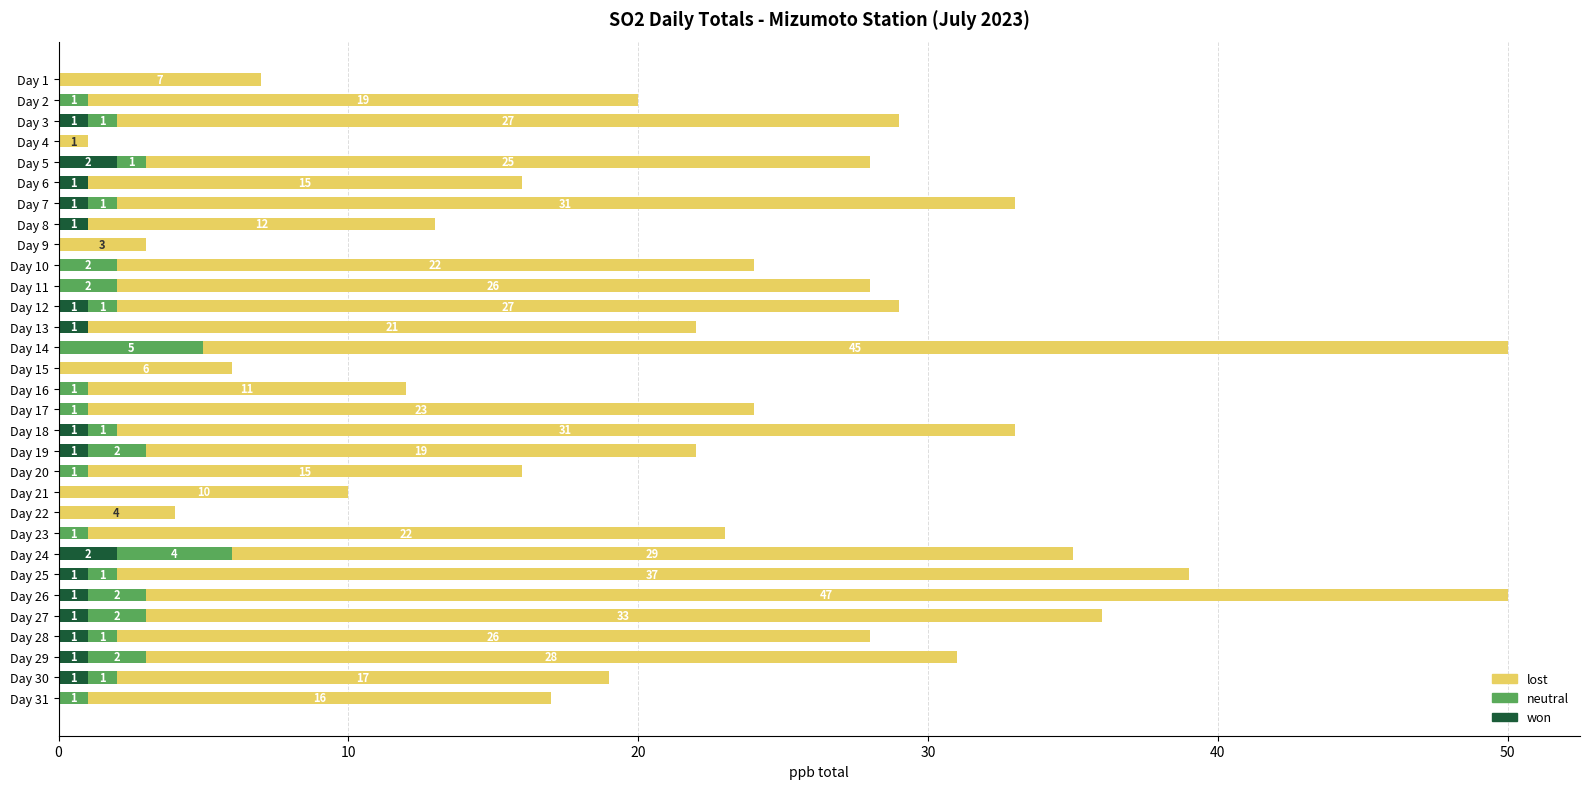

What is the total value across all series at Day 16?

12